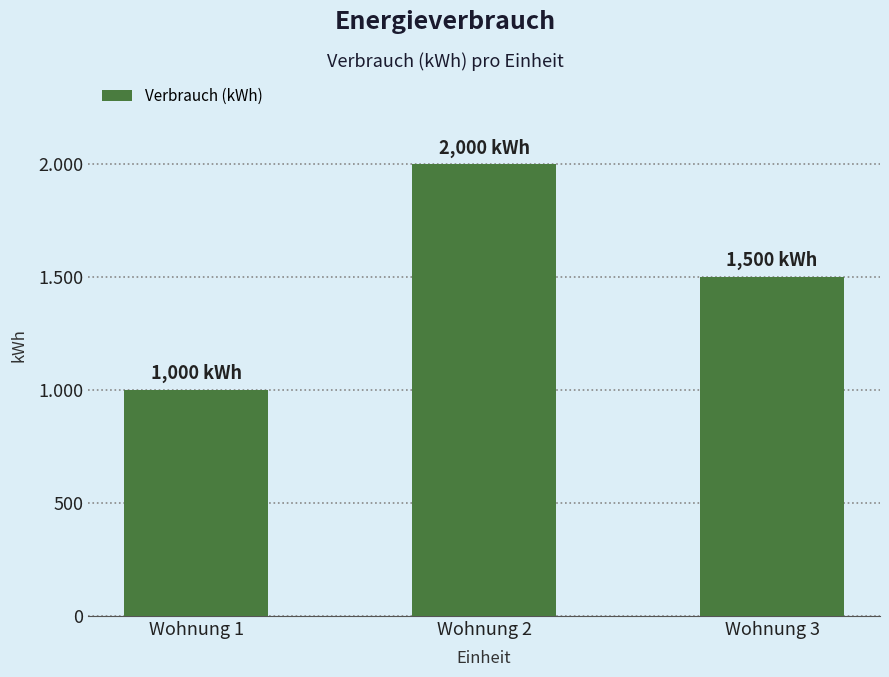

Reading left to right, what are all the values shown in this chart?

Wohnung 1=1000	Wohnung 2=2000	Wohnung 3=1500